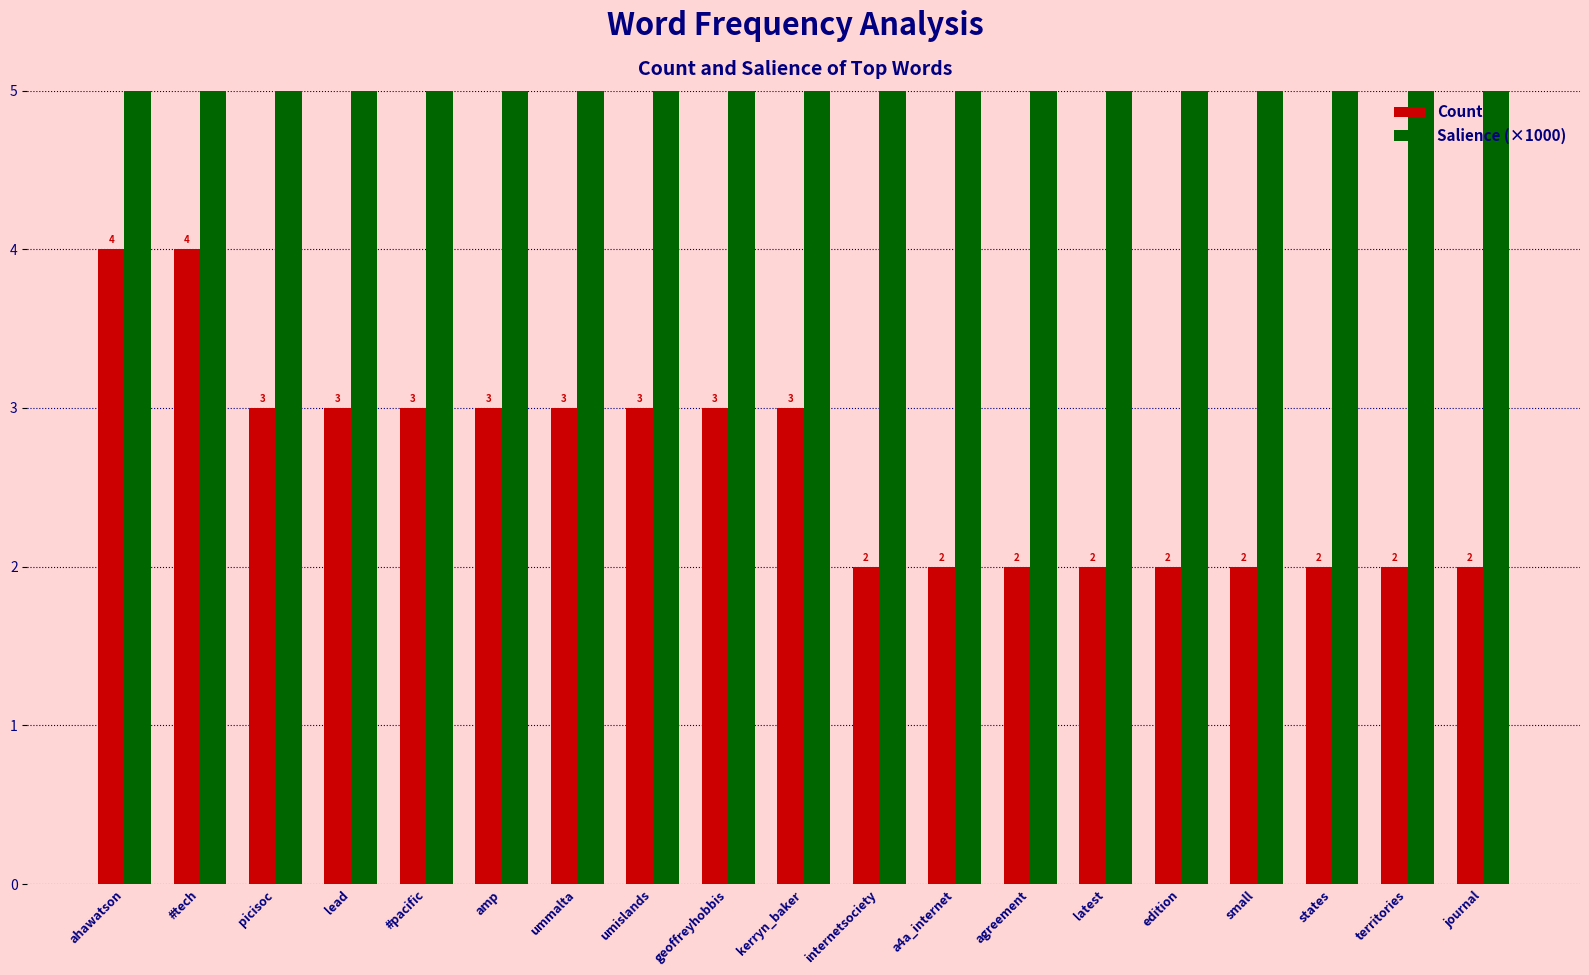

The Salience (×1000) series shows 9.8 at ummalta. True or false?

True